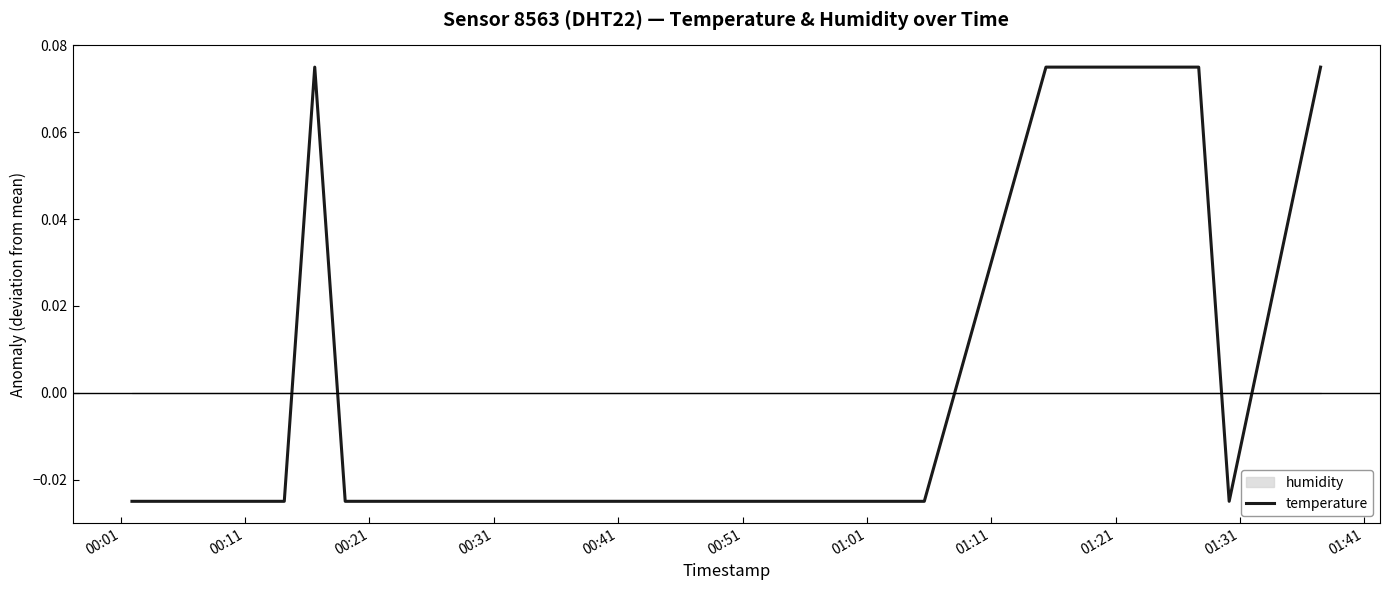

How many negative values are there?

15